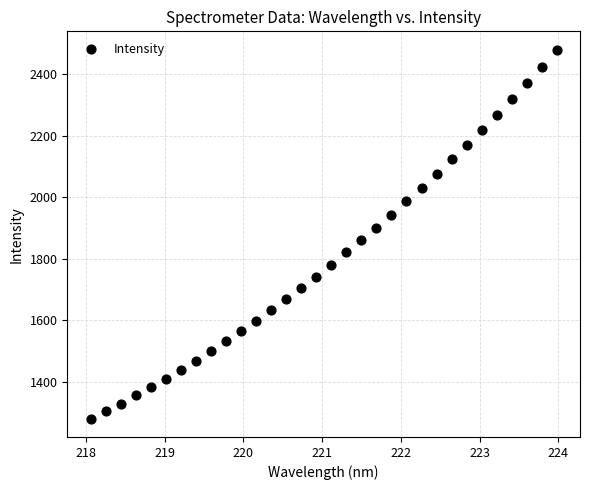

What is the range of X values (max minus min)?

5.9